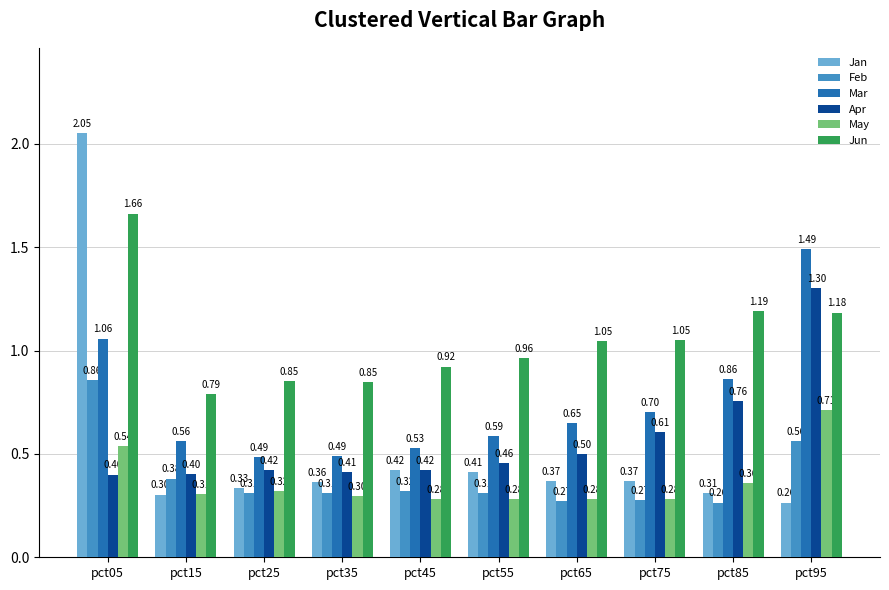

What is the total value across all series at pct35?

2.7